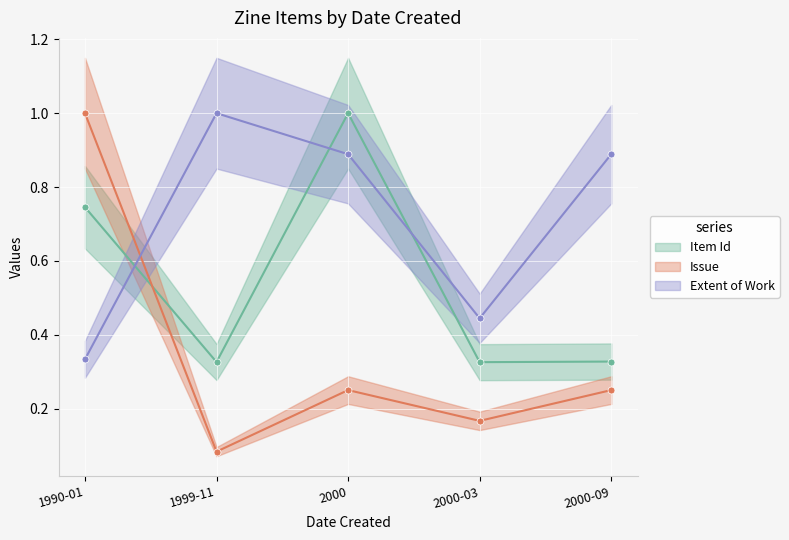

What is the label of the 2nd point from the right?

2000-03